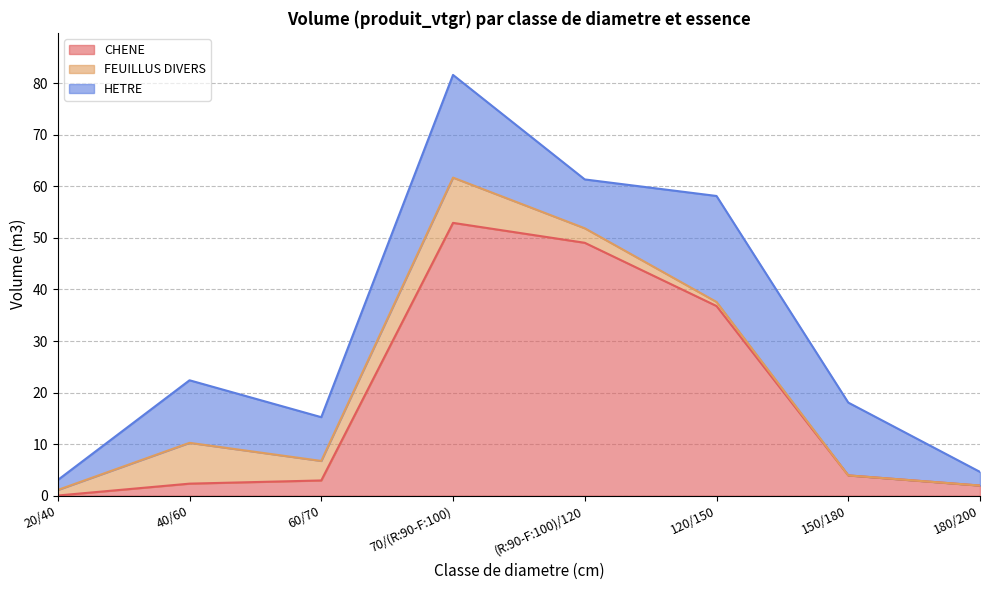

List the labels in order of FEUILLUS DIVERS value, smallest first.

150/180, 180/200, 120/150, 20/40, (R:90-F:100)/120, 60/70, 40/60, 70/(R:90-F:100)